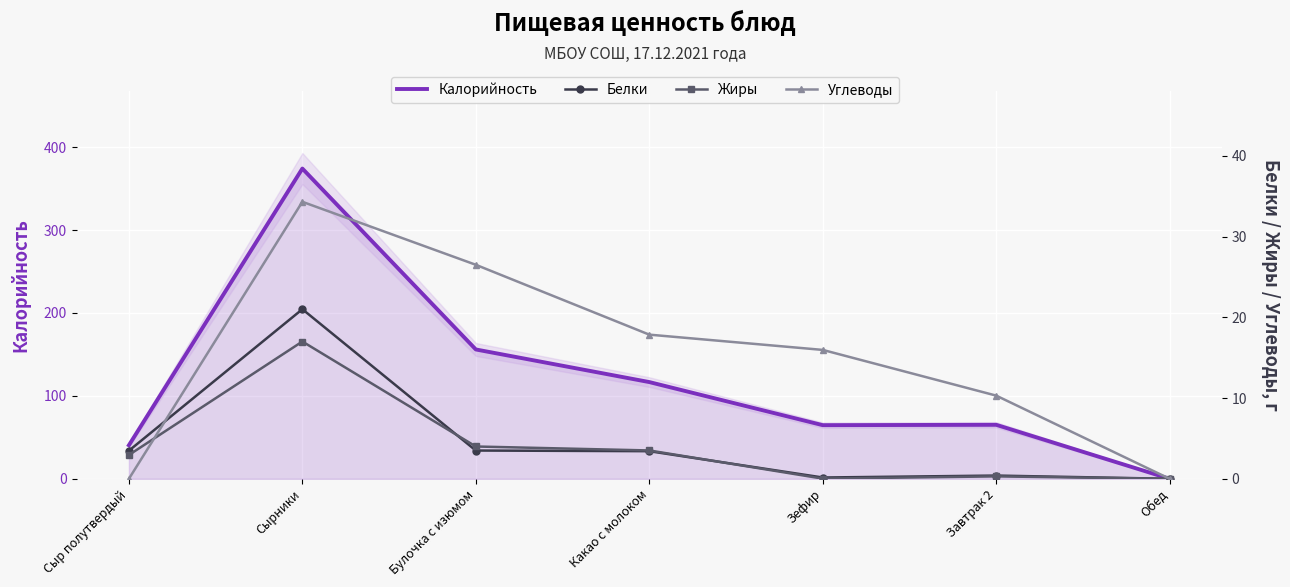

What is the total value across all series at Булочка с изюмом?

190.0